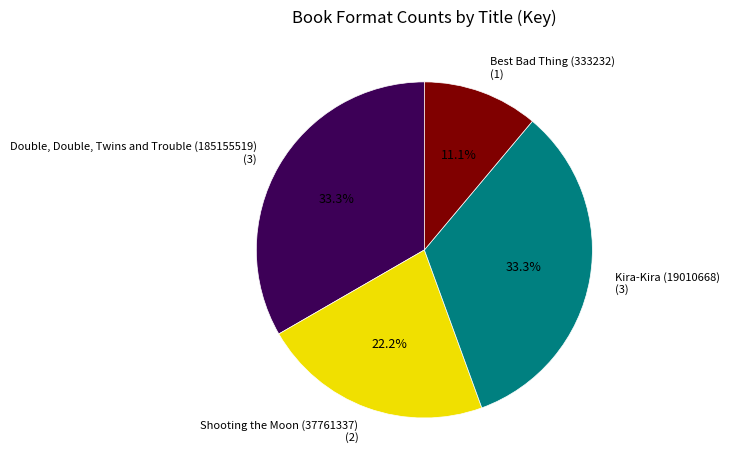

Between Double, Double, Twins and Trouble (185155519) (3) and Best Bad Thing (333232) (1), which is larger?

Double, Double, Twins and Trouble (185155519) (3)